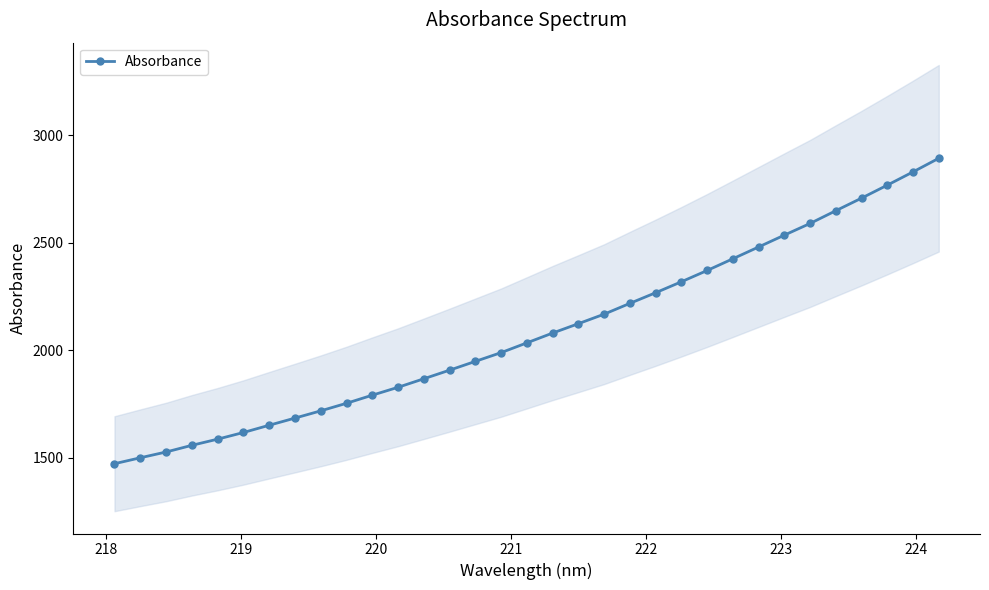

Reading left to right, transcribe all the data shown in this chart.

1472.2	1499.8	1526.7	1557.8	1586.5	1617.4	1651.2	1684.5	1718.1	1753.4	1791.0	1827.7	1867.4	1907.4	1948.3	1989.0	2034.4	2080.0	2123.6	2167.8	2218.2	2267.6	2318.6	2371.0	2425.5	2480.4	2535.5	2589.8	2649.1	2707.6	2767.9	2829.6	2892.9